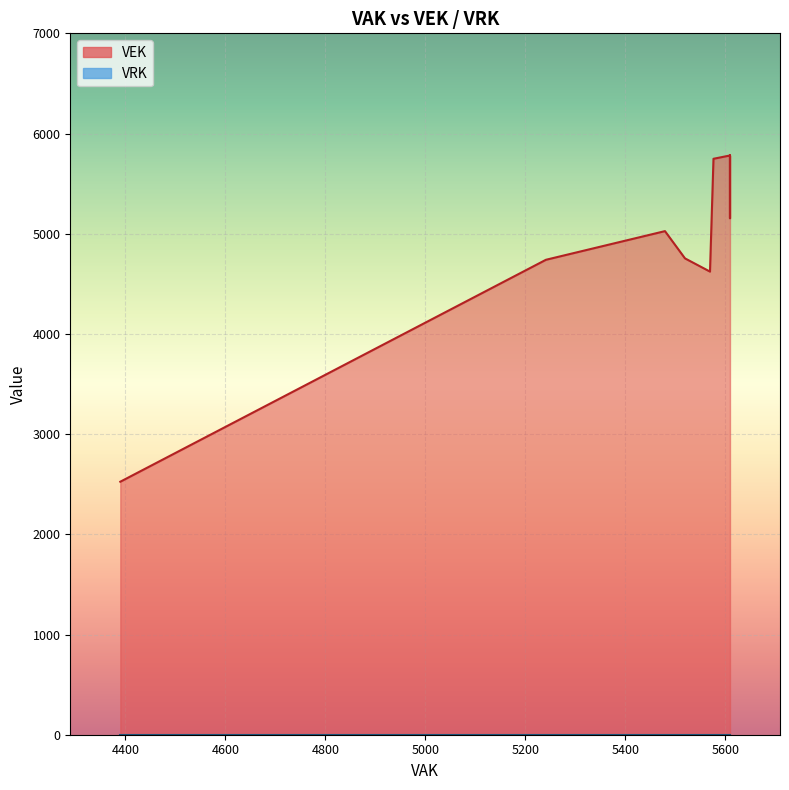

Rank the series by their average value, from highest to lowest.

VEK, VRK